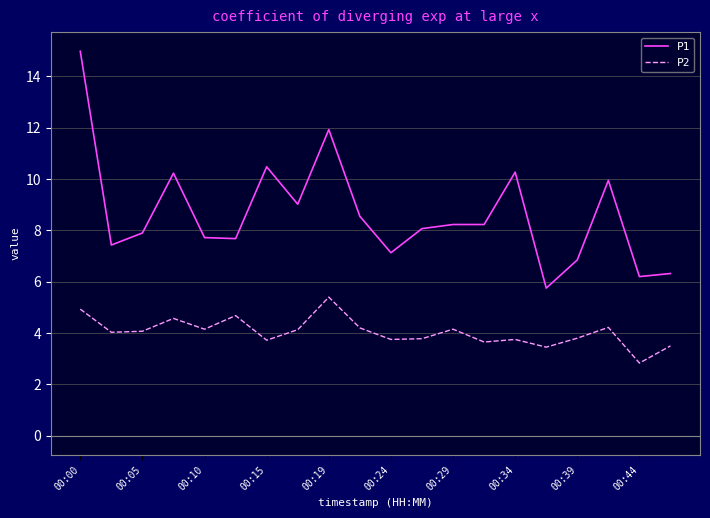

In P2, how many points are lower than both neighbors (excluding endpoints)?

7